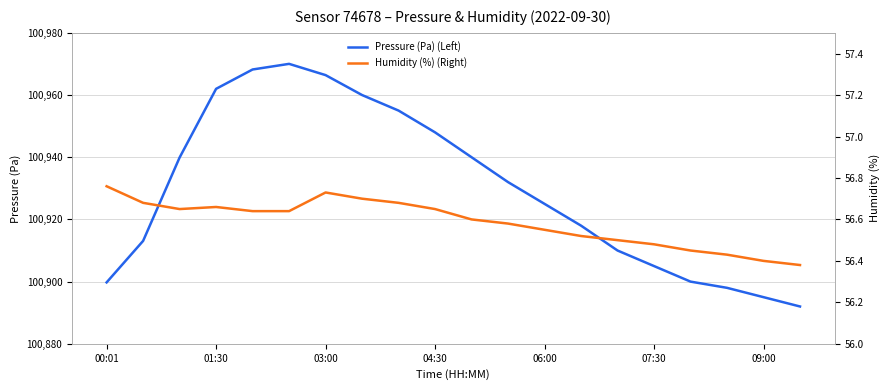

Is it true that Pressure (Pa) (Left) equals 40875.8 at 07:30?

False